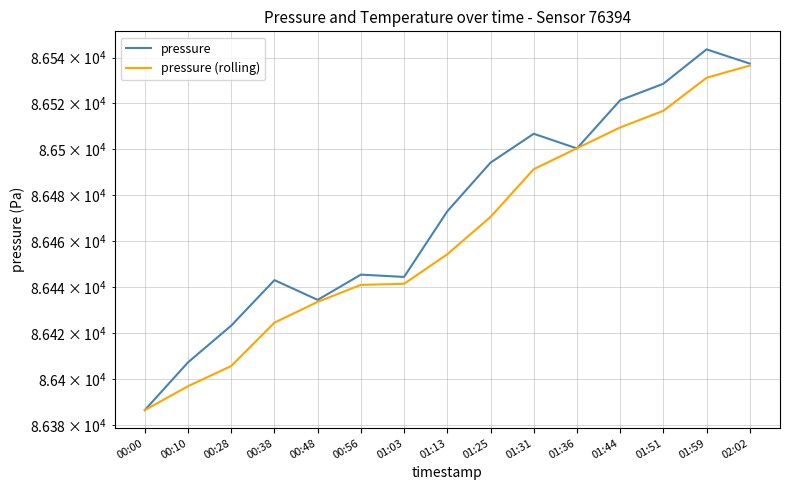

True or false: pressure and pressure (rolling) intersect in this chart.

True